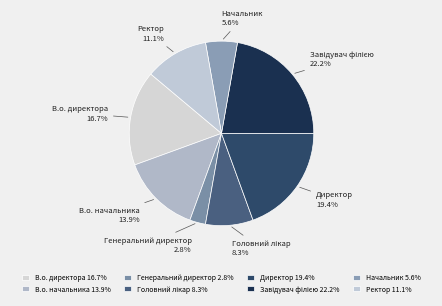

Between Ректор and Директор, which is larger?

Директор